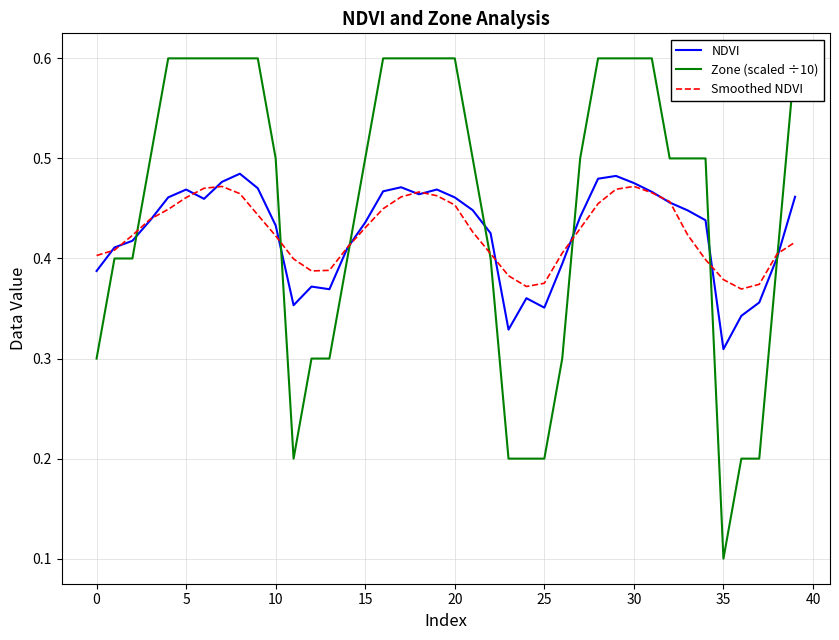

Where is NDVI nearest to the value 0?

35